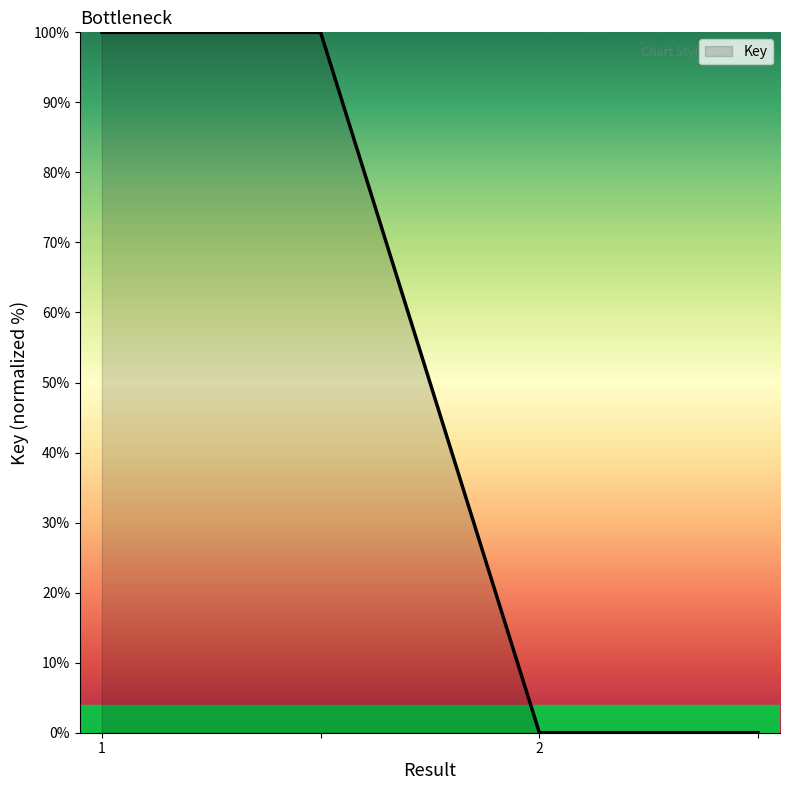

True or false: there are more than 1 points higher than both neighbors.

False